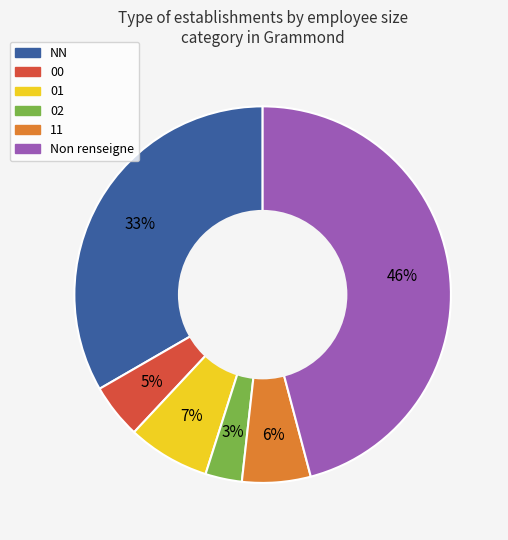

Does any single category account for the majority?

No